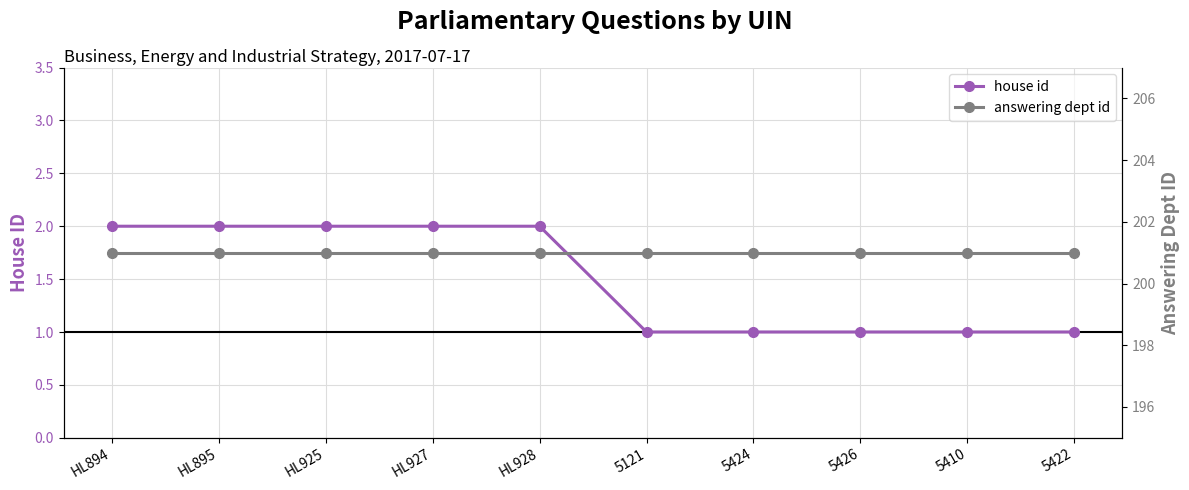

List the series in order of their peak value, highest first.

answering dept id, house id